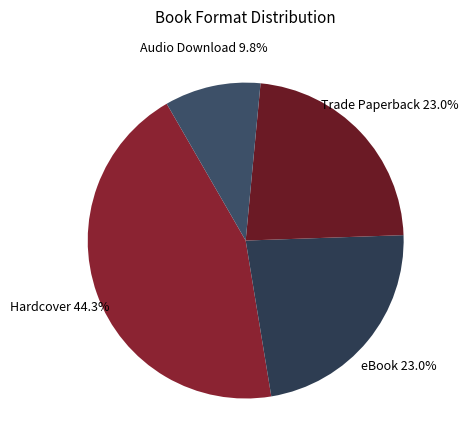

Do Audio Download and Trade Paperback together represent more than half of the pie?

No